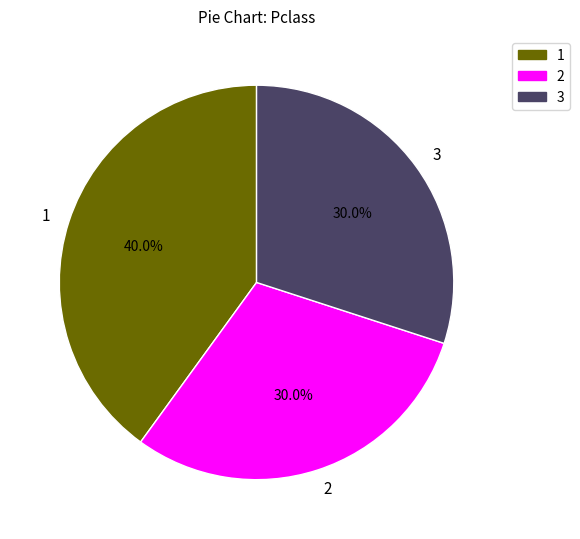

To the nearest percent, what percentage of the pie is 3?

30%